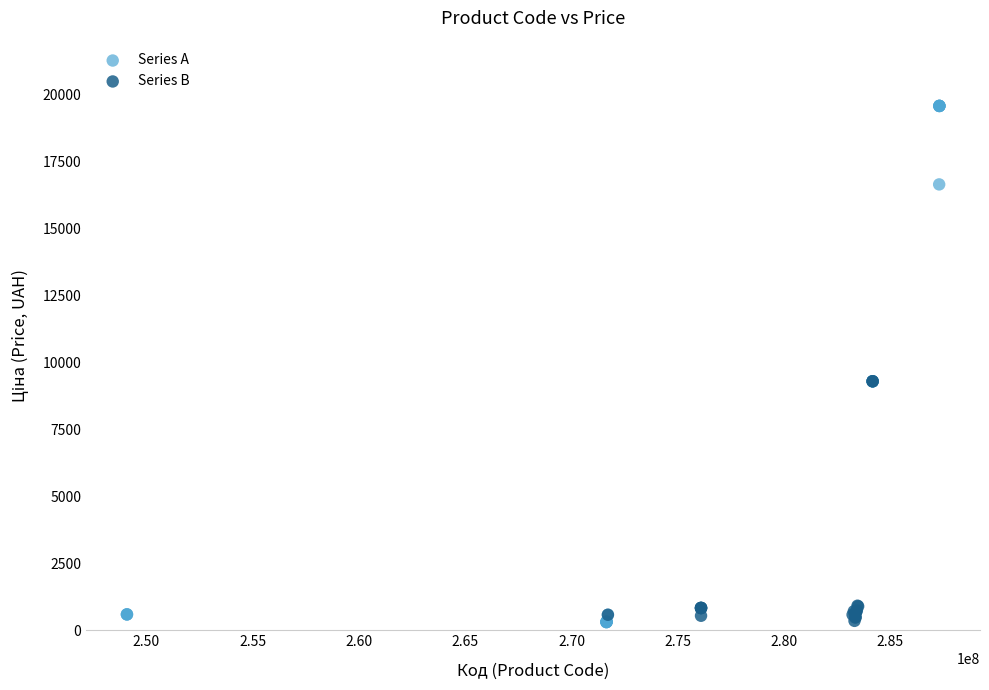

Which series has the largest Y range (max minus min)?

Series A